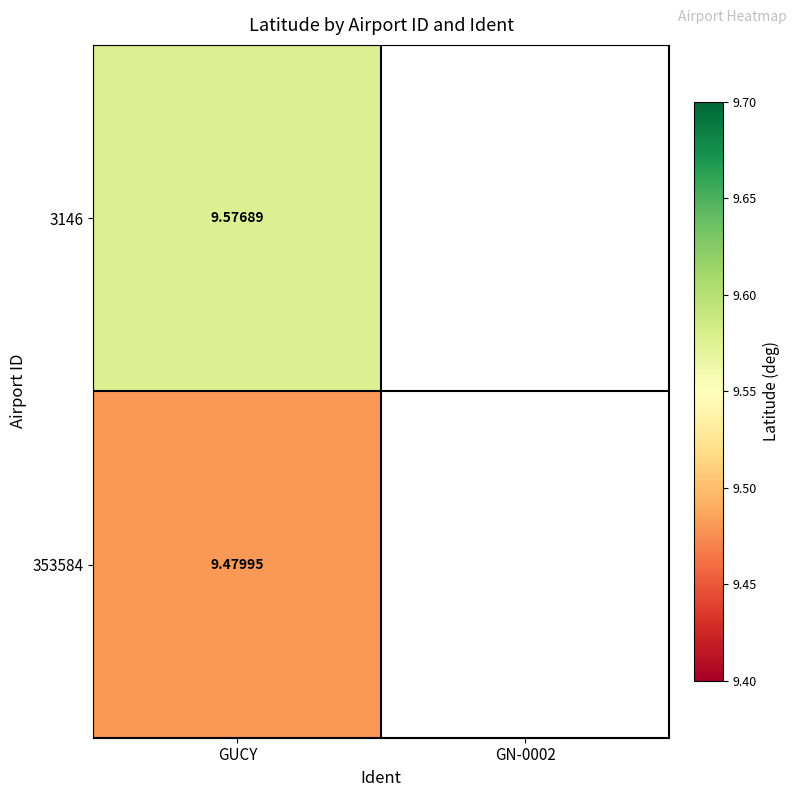

Is the value of 3146 at GUCY greater than the value of 353584 at GUCY?

Yes